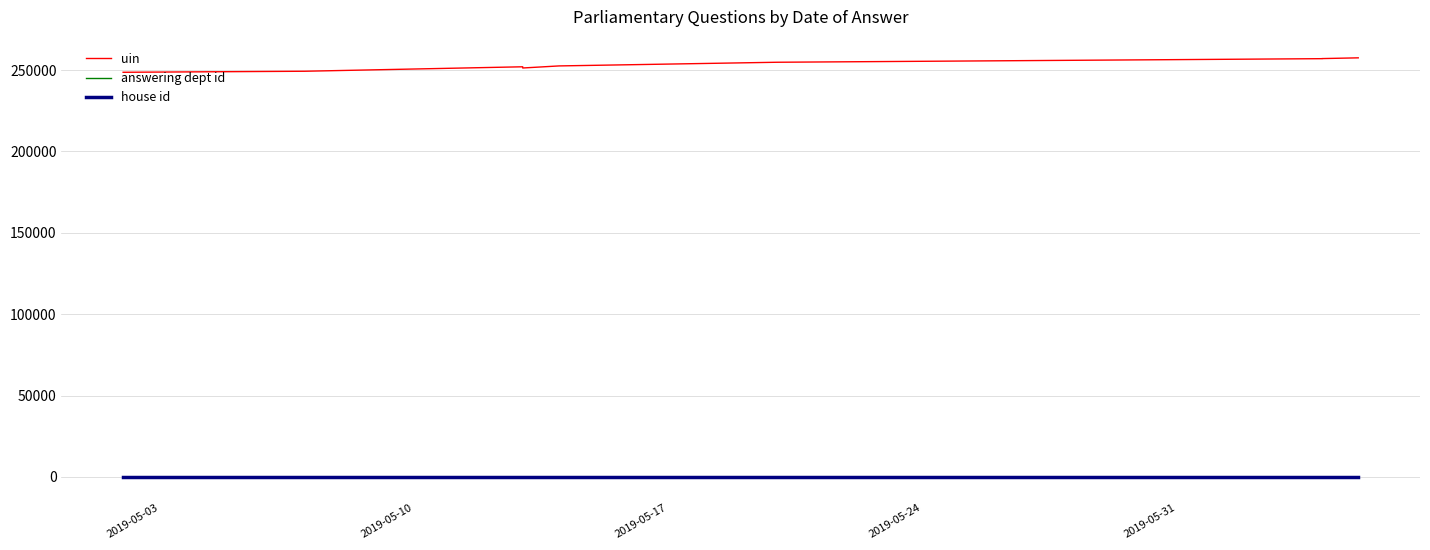

What is the value of the answering dept id point at the 2nd from the left?

11